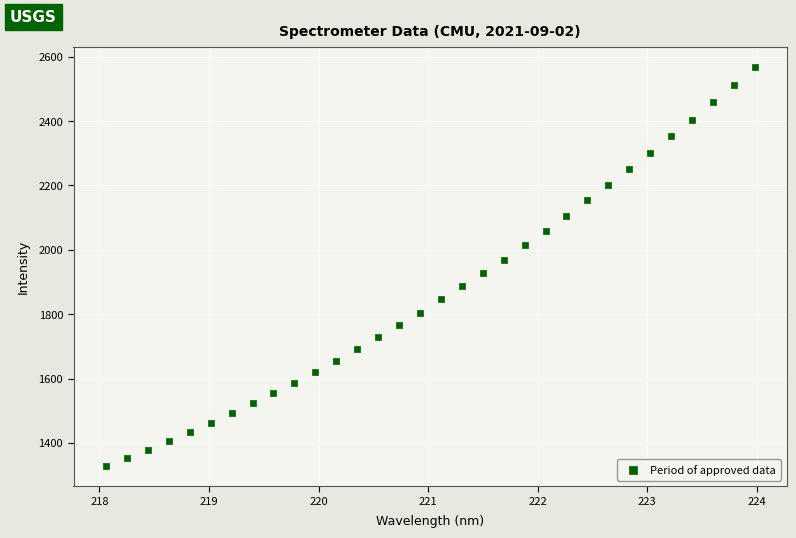

What is the range of X values (max minus min)?

5.9